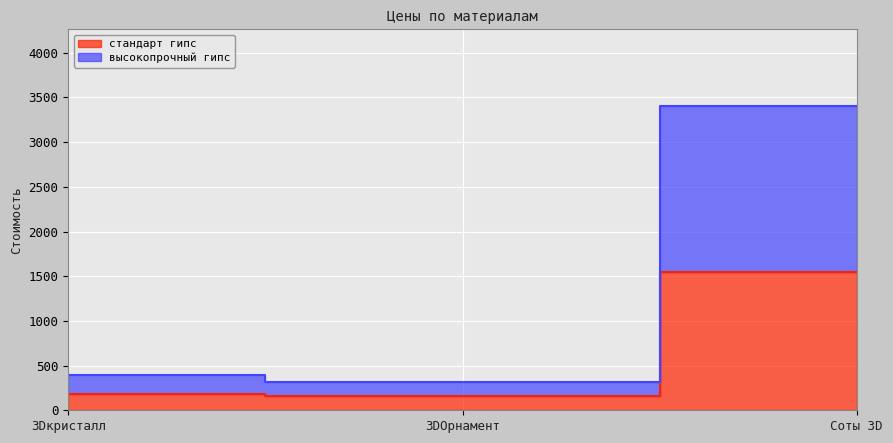

What position from the left is Соты 3D?

3